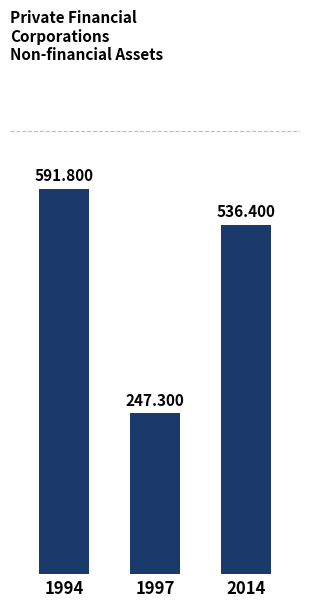

Are the bars grouped side by side (vs. stacked)?

No